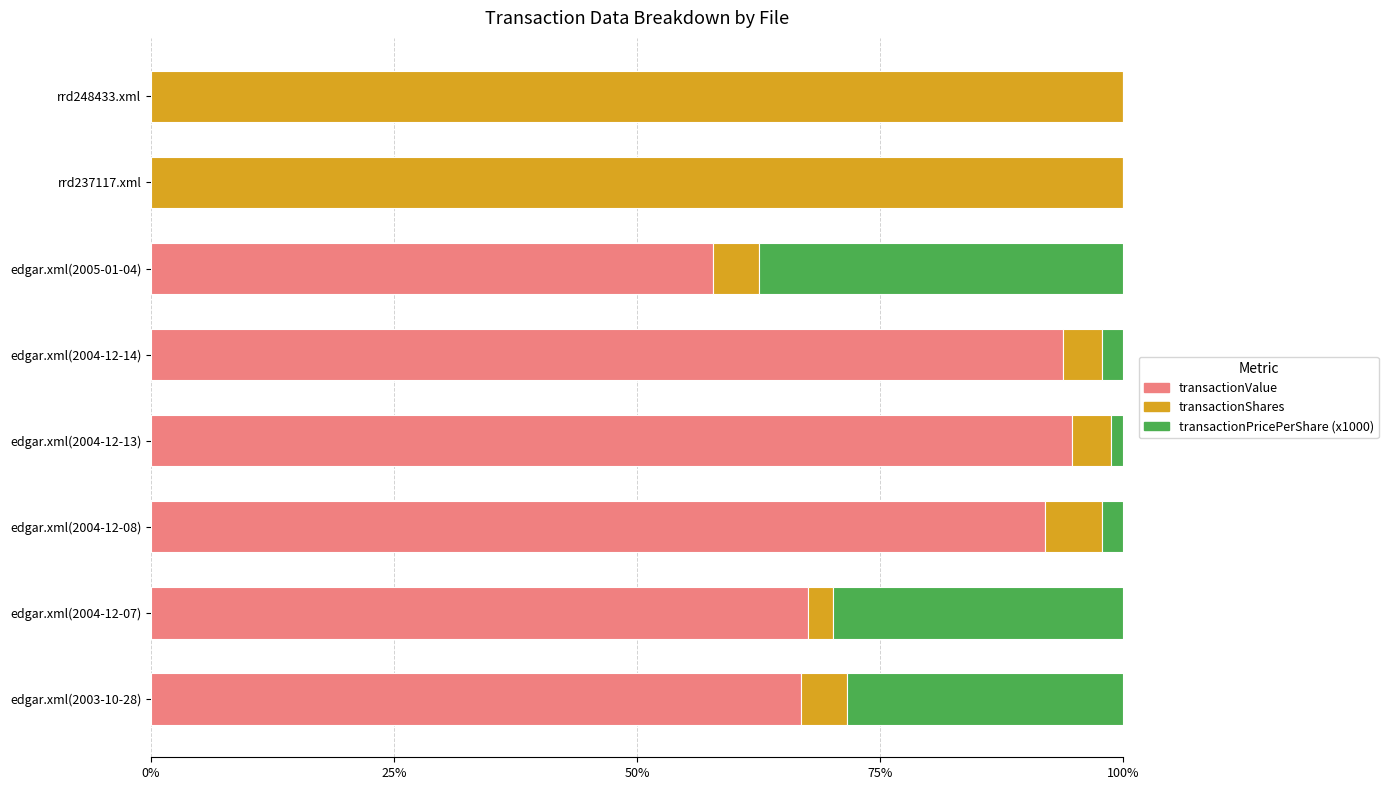

The value of transactionValue at edgar.xml(2004-12-14) is 62.8. True or false?

False